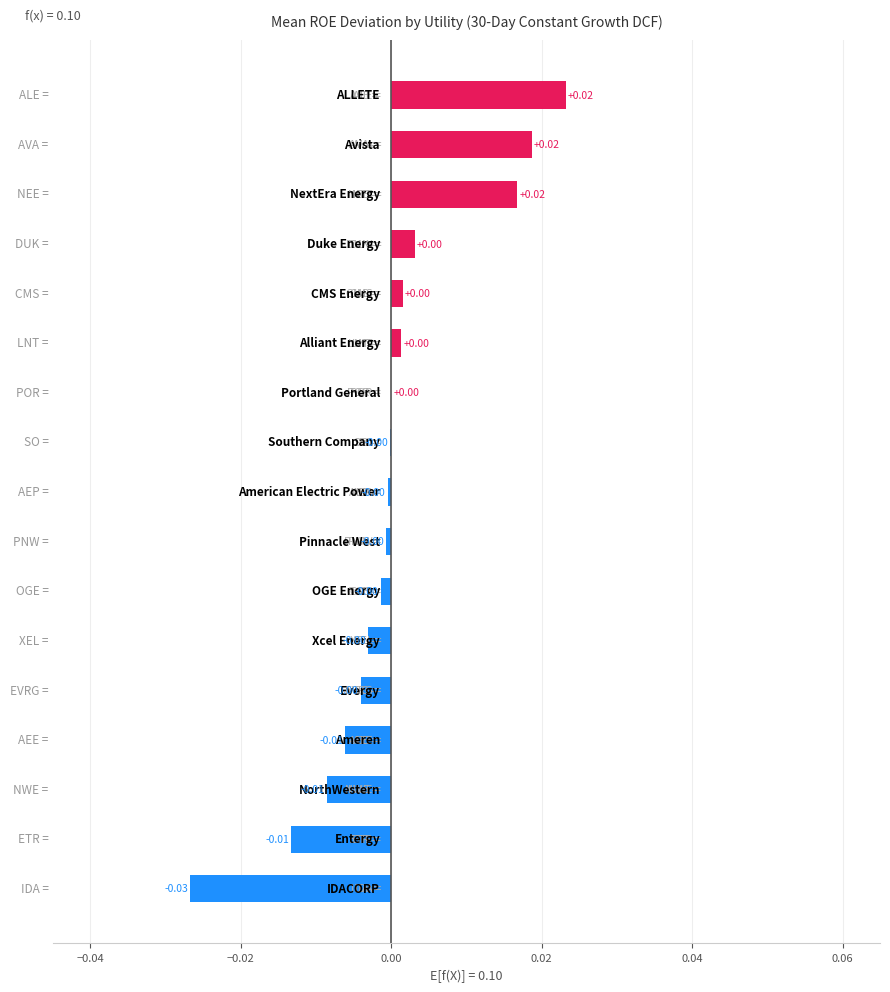

How many data points does each series have?

17